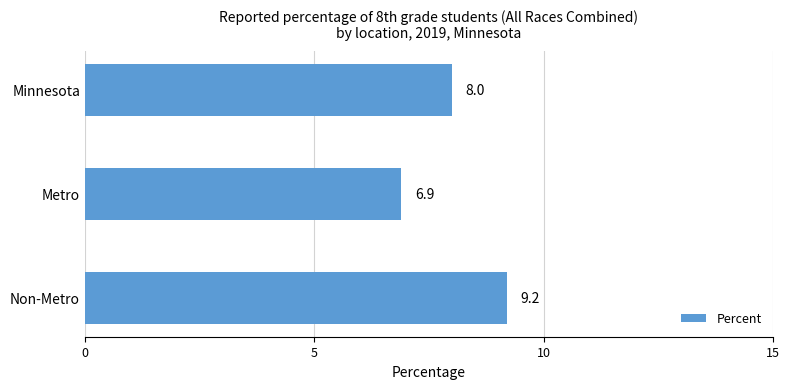

Reading top to bottom, list all the values displayed in this chart.

Minnesota=8.0	Metro=6.9	Non-Metro=9.2